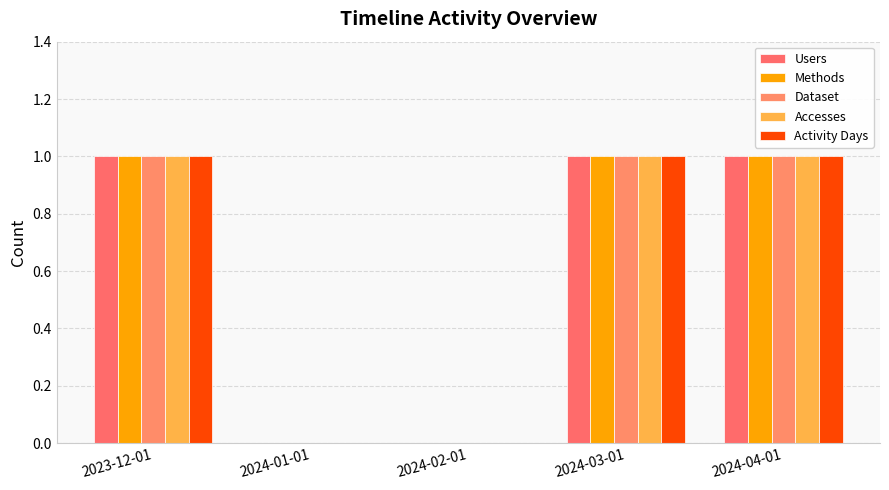

How many data points does each series have?

5